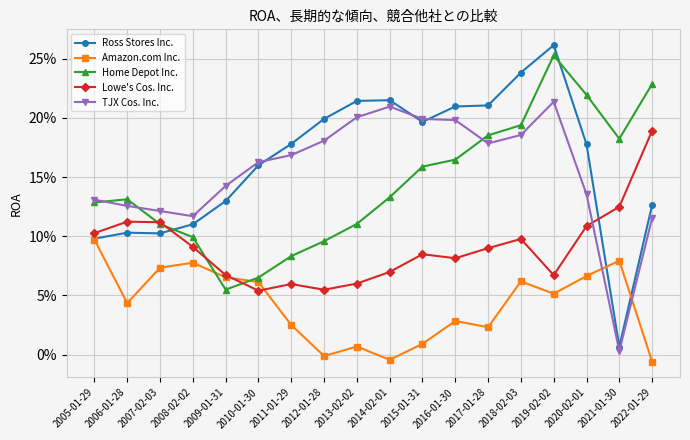

Which series has the widest spread of values?

Ross Stores Inc.